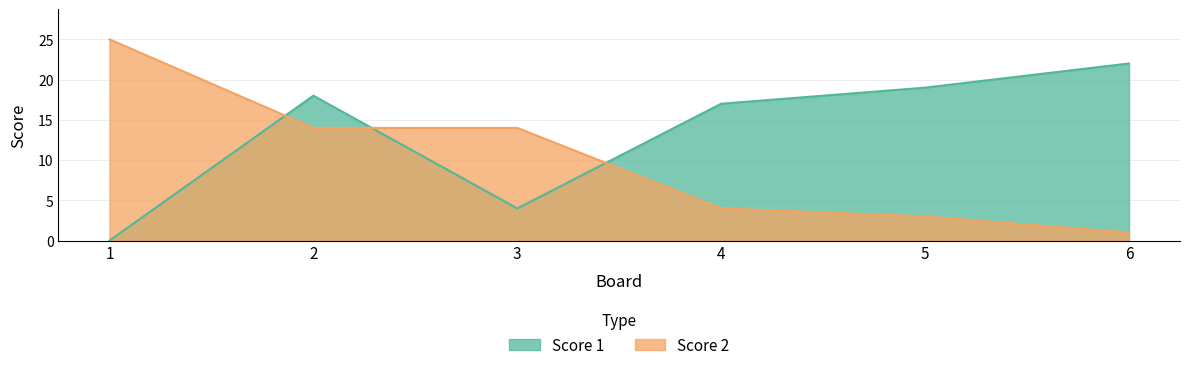

Where does the Score 2 series first go above 14?

1